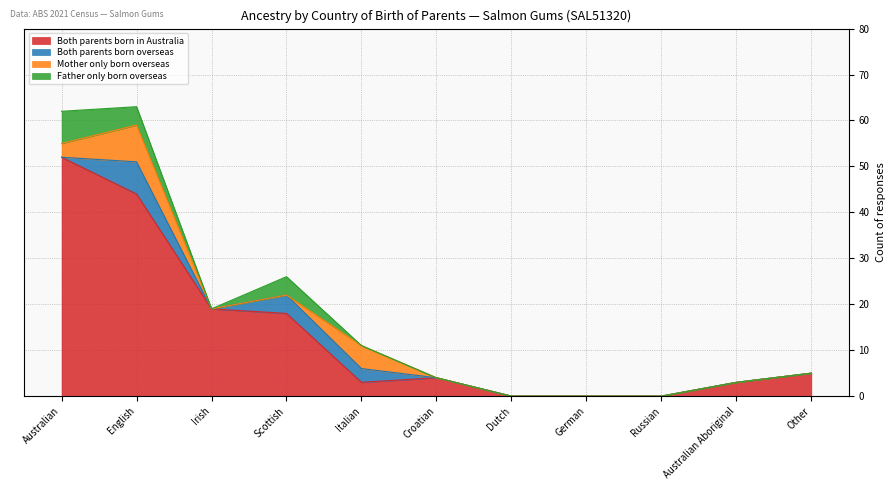

Reading right to left, extract all data points from this chart.

Both parents born in Australia: Other=5	Australian Aboriginal=3	Russian=0	German=0	Dutch=0	Croatian=4	Italian=3	Scottish=18	Irish=19	English=44	Australian=52
Both parents born overseas: Other=0	Australian Aboriginal=0	Russian=0	German=0	Dutch=0	Croatian=0	Italian=3	Scottish=4	Irish=0	English=7	Australian=0
Mother only born overseas: Other=0	Australian Aboriginal=0	Russian=0	German=0	Dutch=0	Croatian=0	Italian=5	Scottish=0	Irish=0	English=8	Australian=3
Father only born overseas: Other=0	Australian Aboriginal=0	Russian=0	German=0	Dutch=0	Croatian=0	Italian=0	Scottish=4	Irish=0	English=4	Australian=7